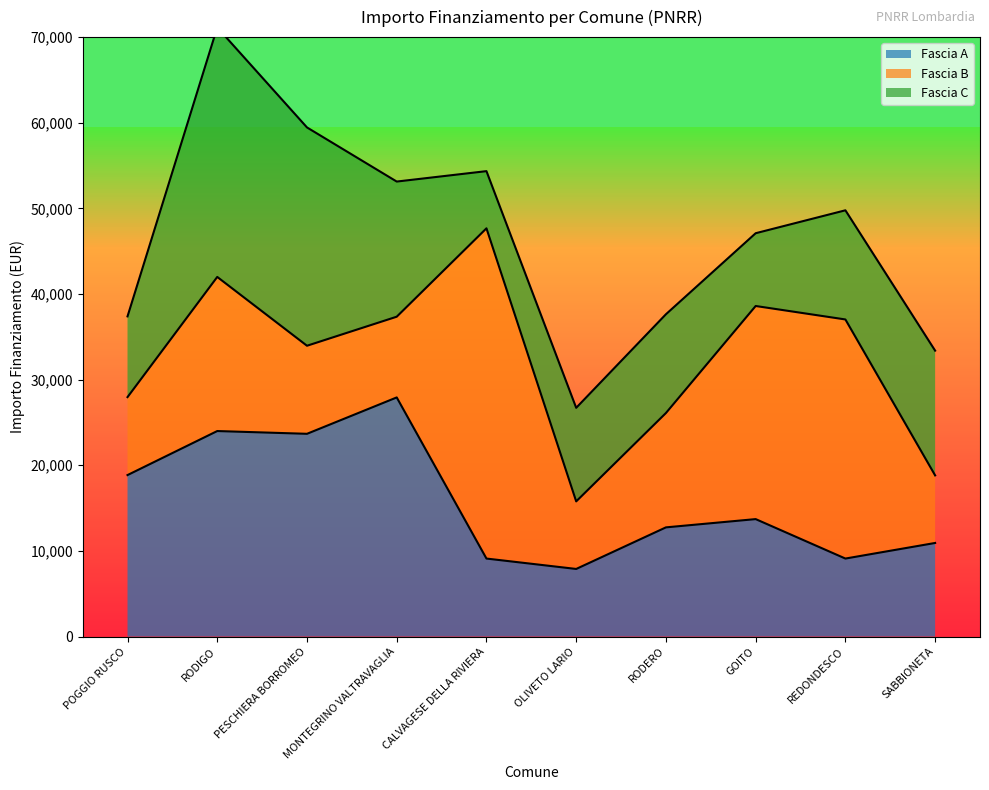

Reading right to left, extract all data points from this chart.

Fascia A: SABBIONETA=10926	REDONDESCO=9105	GOITO=13712	RODERO=12747	OLIVETO LARIO=7891	CALVAGESE DELLA RIVIERA=9105	MONTEGRINO VALTRAVAGLIA=27922	PESCHIERA BORROMEO=23673	RODIGO=23996	POGGIO RUSCO=18854
Fascia B: SABBIONETA=7891	REDONDESCO=27922	GOITO=24887	RODERO=13354	OLIVETO LARIO=7891	CALVAGESE DELLA RIVIERA=38565	MONTEGRINO VALTRAVAGLIA=9427	PESCHIERA BORROMEO=10284	RODIGO=17997	POGGIO RUSCO=9105
Fascia C: SABBIONETA=14568	REDONDESCO=12747	GOITO=8498	RODERO=11533	OLIVETO LARIO=10926	CALVAGESE DELLA RIVIERA=6677	MONTEGRINO VALTRAVAGLIA=15782	PESCHIERA BORROMEO=25494	RODIGO=29136	POGGIO RUSCO=9427